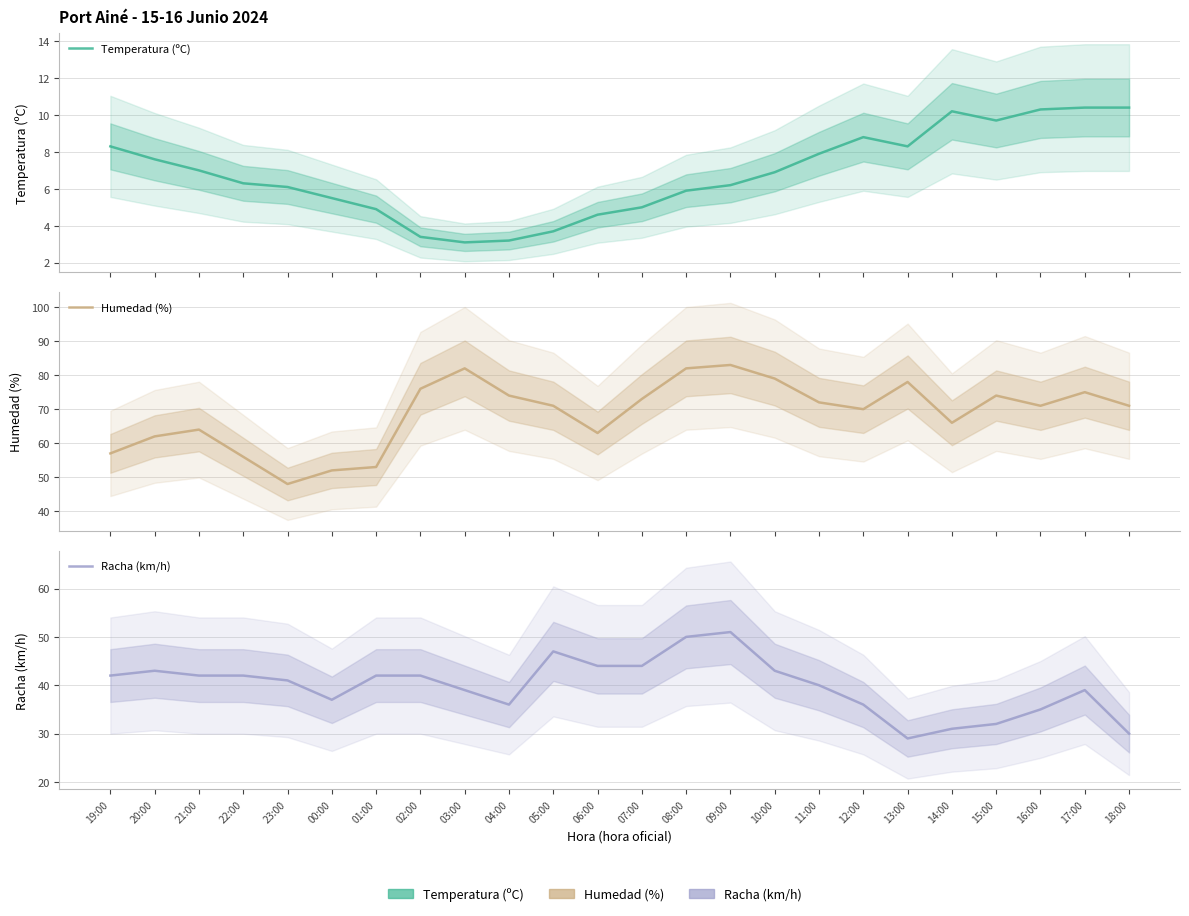

What position from the left is 05:00?

11